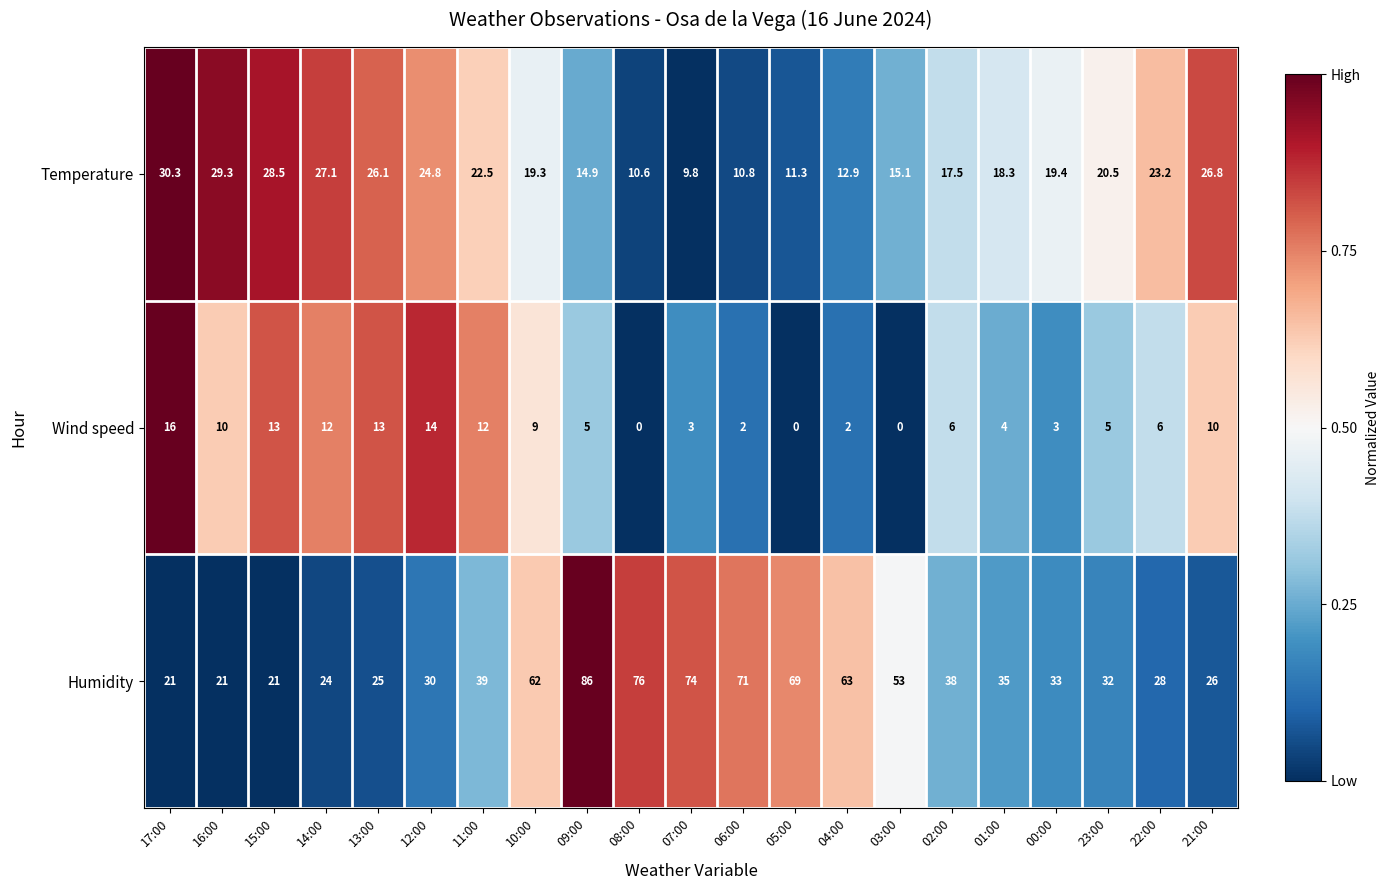

Rank the series by their maximum value, from lowest to highest.

Wind speed, Temperature, Humidity